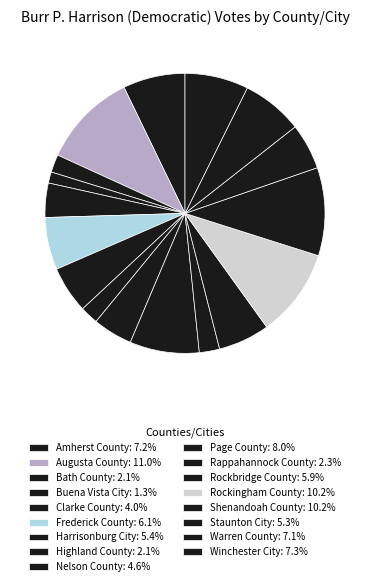

Count the number of slices in the pie.

17